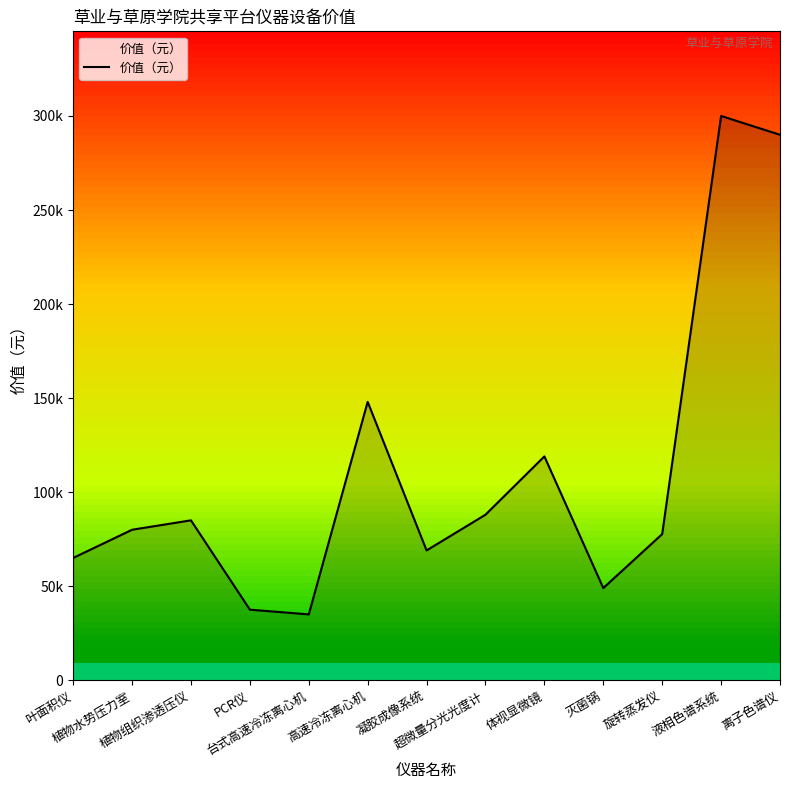

Reading left to right, transcribe all the data shown in this chart.

叶面积仪=65000	植物水势压力室=80000	植物组织渗透压仪=85000	PCR仪=37500	台式高速冷冻离心机=35000	高速冷冻离心机=148000	凝胶成像系统=69000	超微量分光光度计=88000	体视显微镜=119000	灭菌锅=49000	旋转蒸发仪=77700	液相色谱系统=300000	离子色谱仪=290000